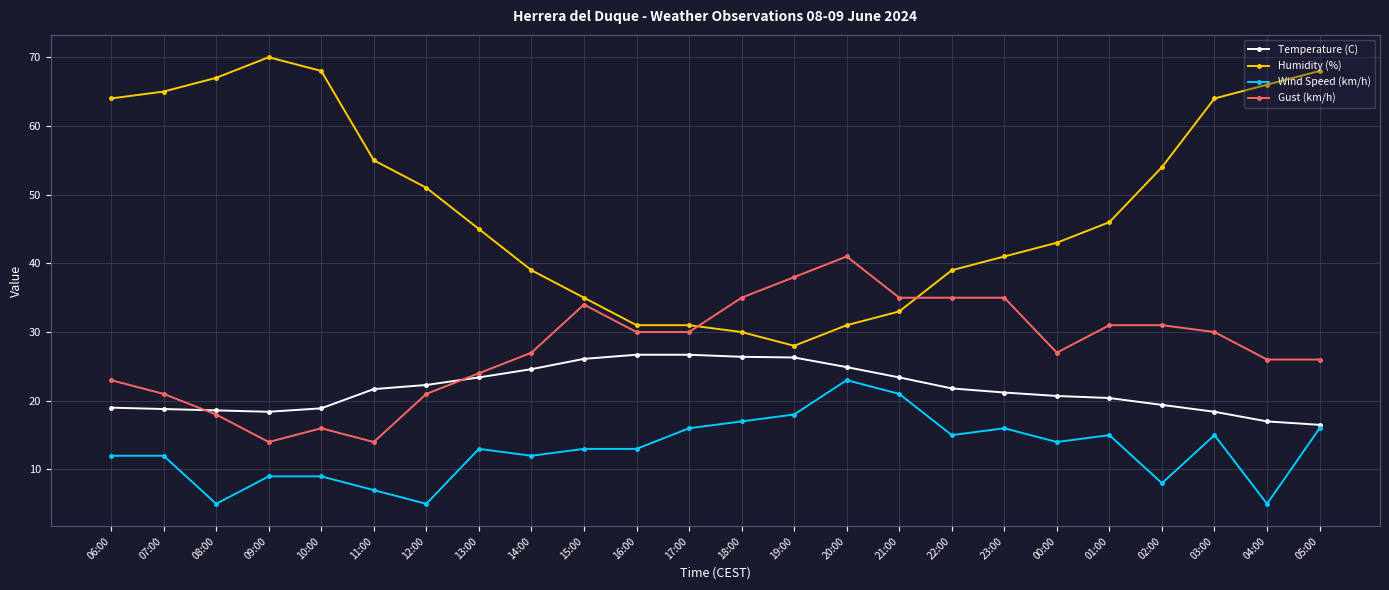

The Temperature (C) series shows 18.8 at 07:00. True or false?

True